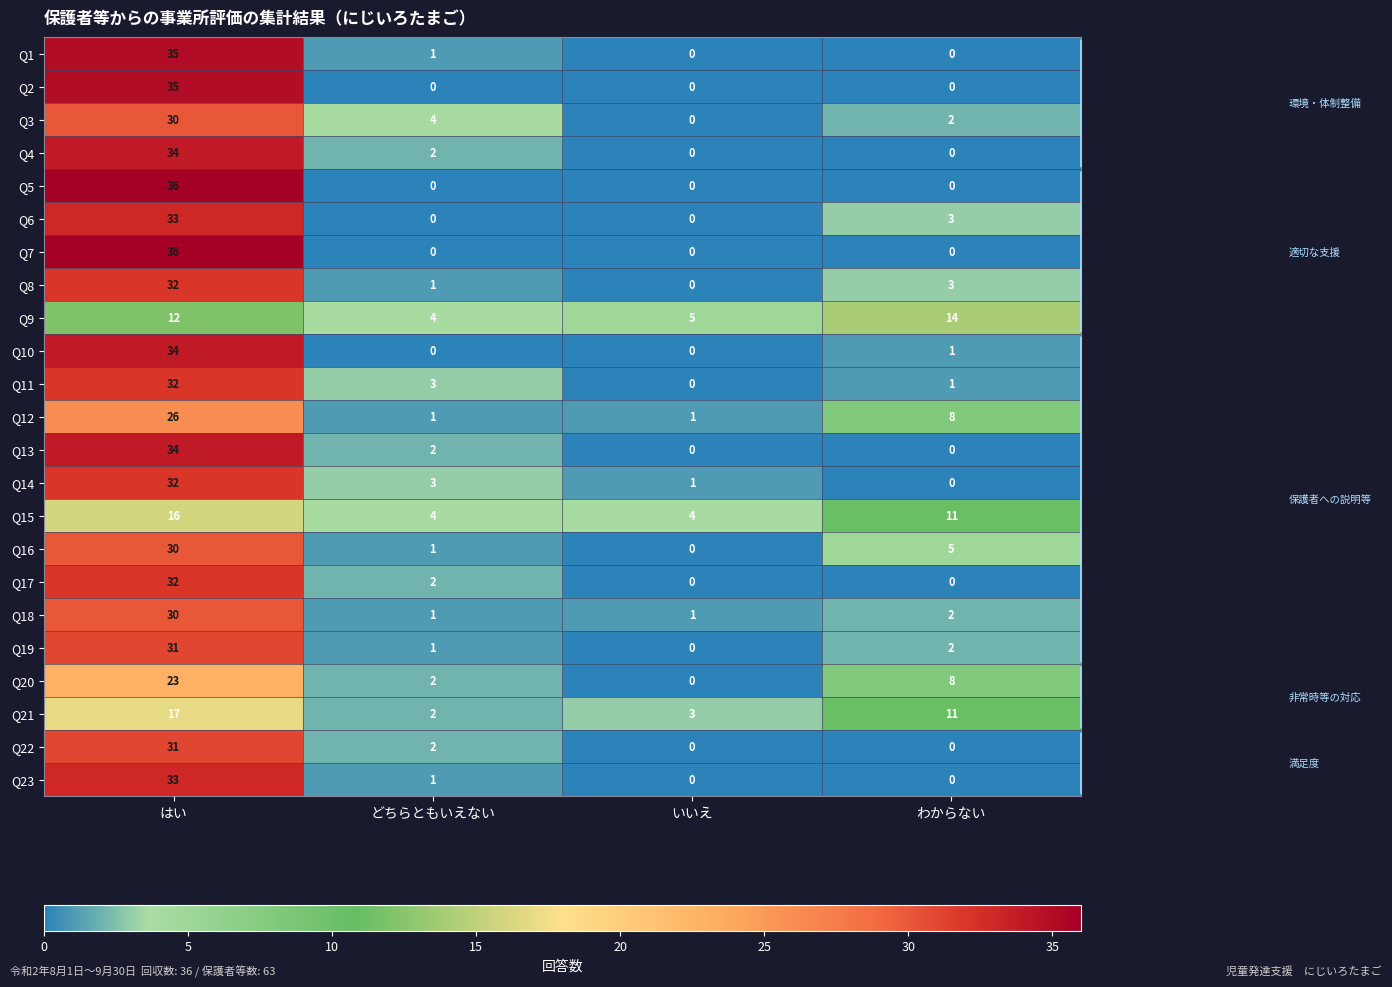

What is the approximate value of Q9 at わからない, to the nearest 5?

15